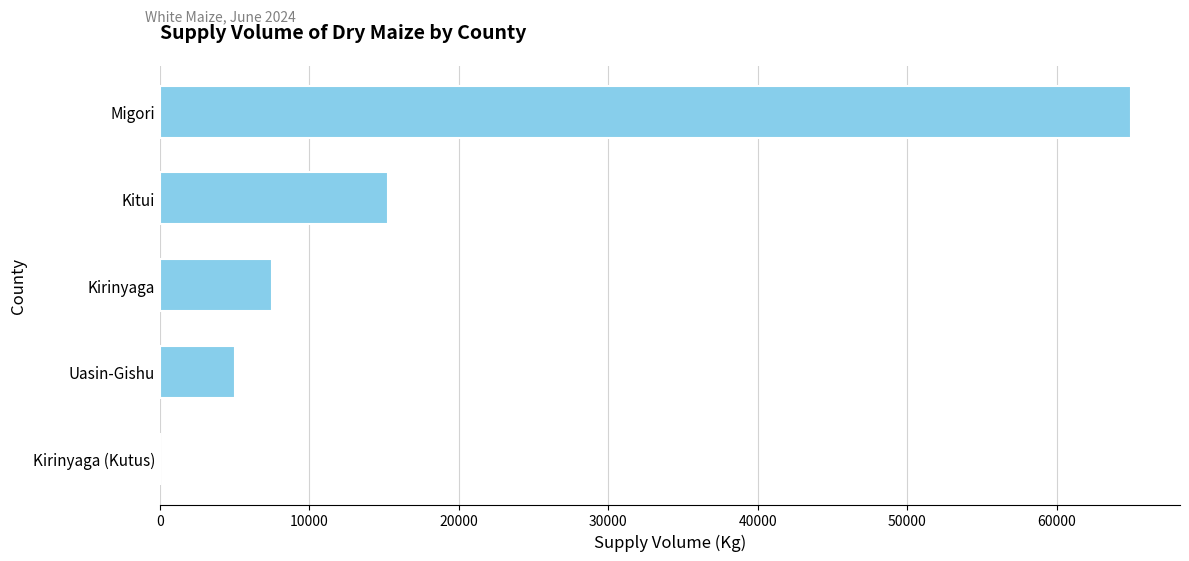

How many data points does each series have?

5